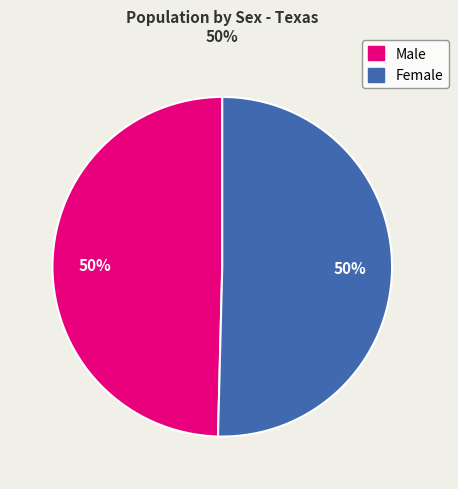

What percentage is the Male slice, to the nearest percent?

50%